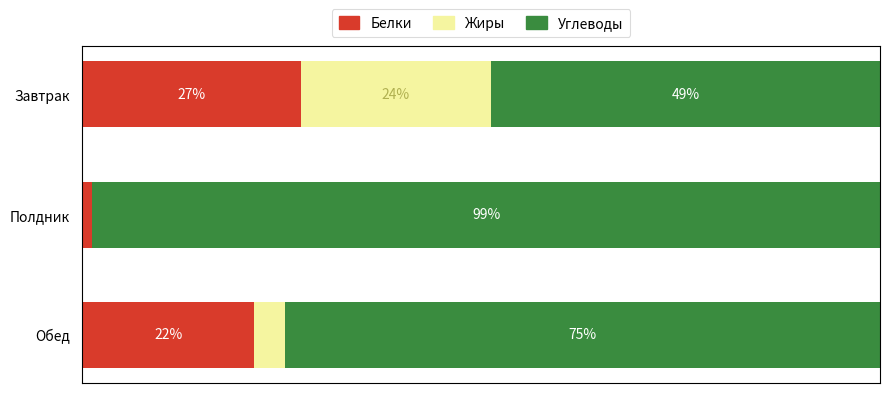

At which category is the sum across all series the highest?

2